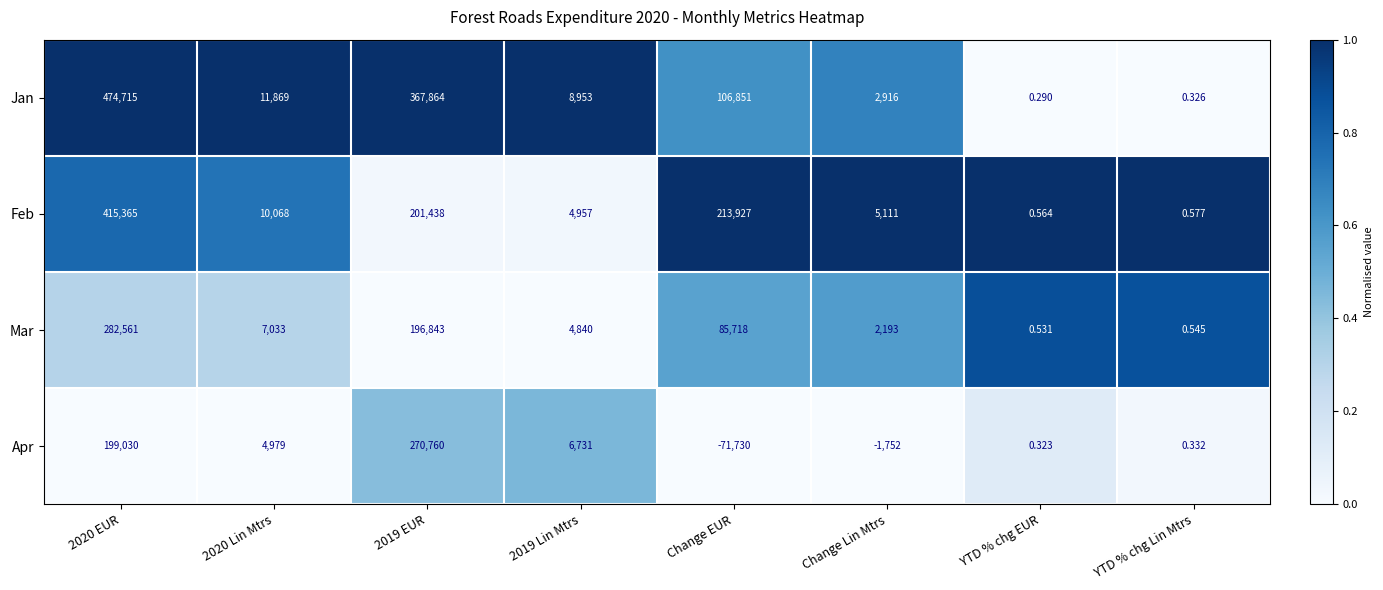

At how many categories does at least one series exceed 0?

8